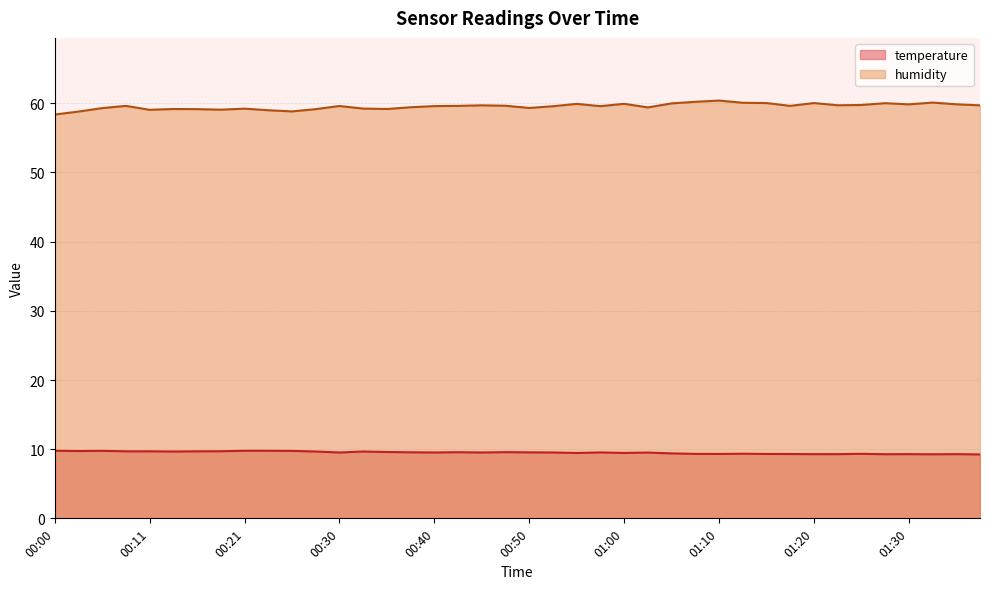

The value of humidity at 01:30 is 95.0. True or false?

False